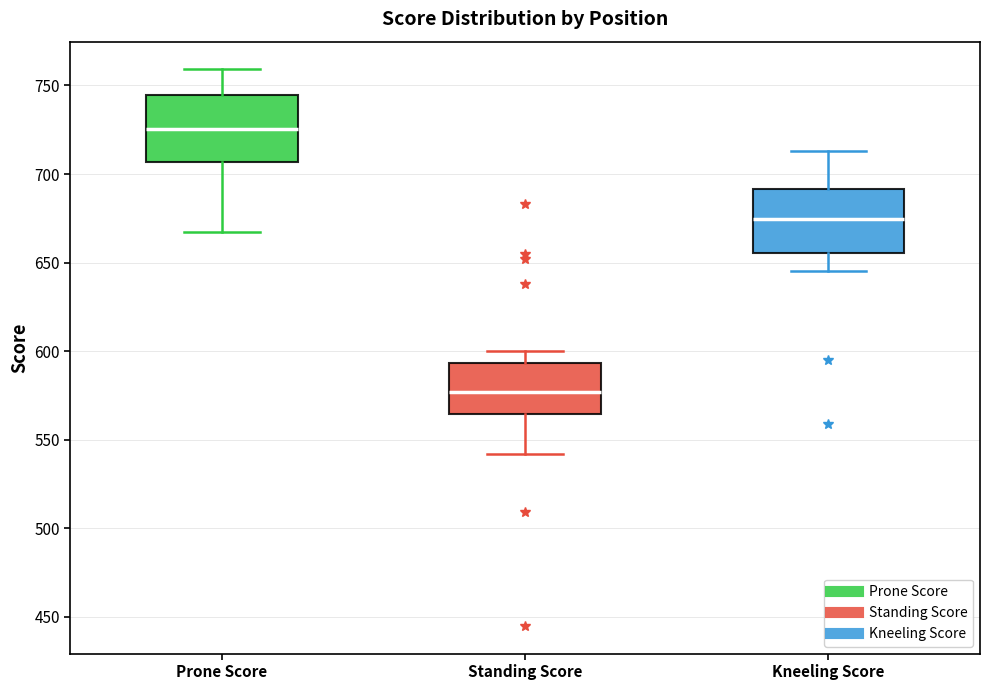

Where is the lower edge of the box for Prone Score on the y-axis? The values are not printed on the chart, so give them approximately, as read against the axis.

705